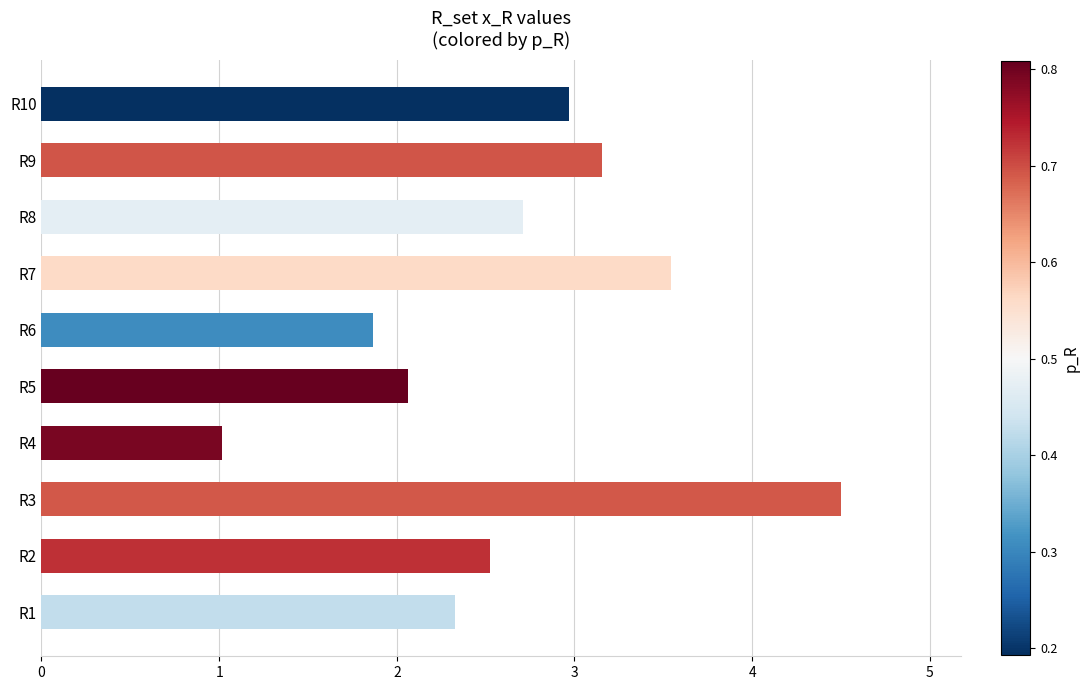

Reading bottom to top, list all the values displayed in this chart.

2.3	2.5	4.5	1.0	2.1	1.9	3.5	2.7	3.2	3.0